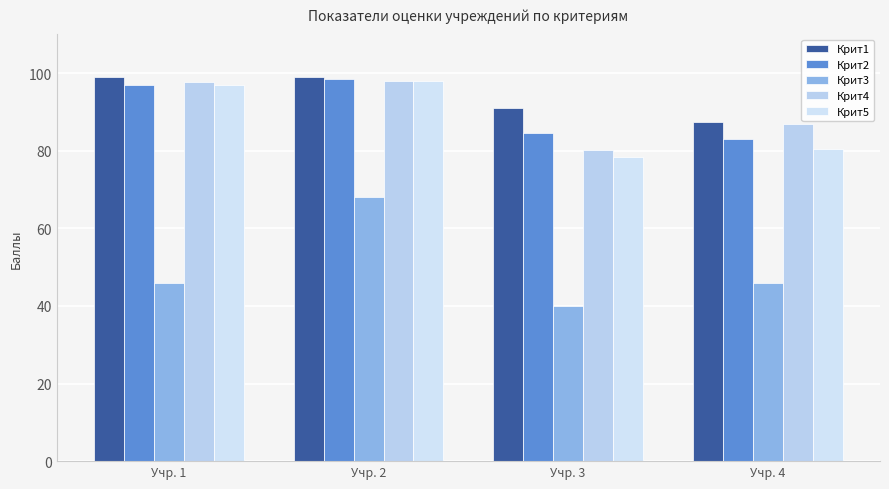

True or false: Крит3 has a value of 55.6 at Учр. 3.

False